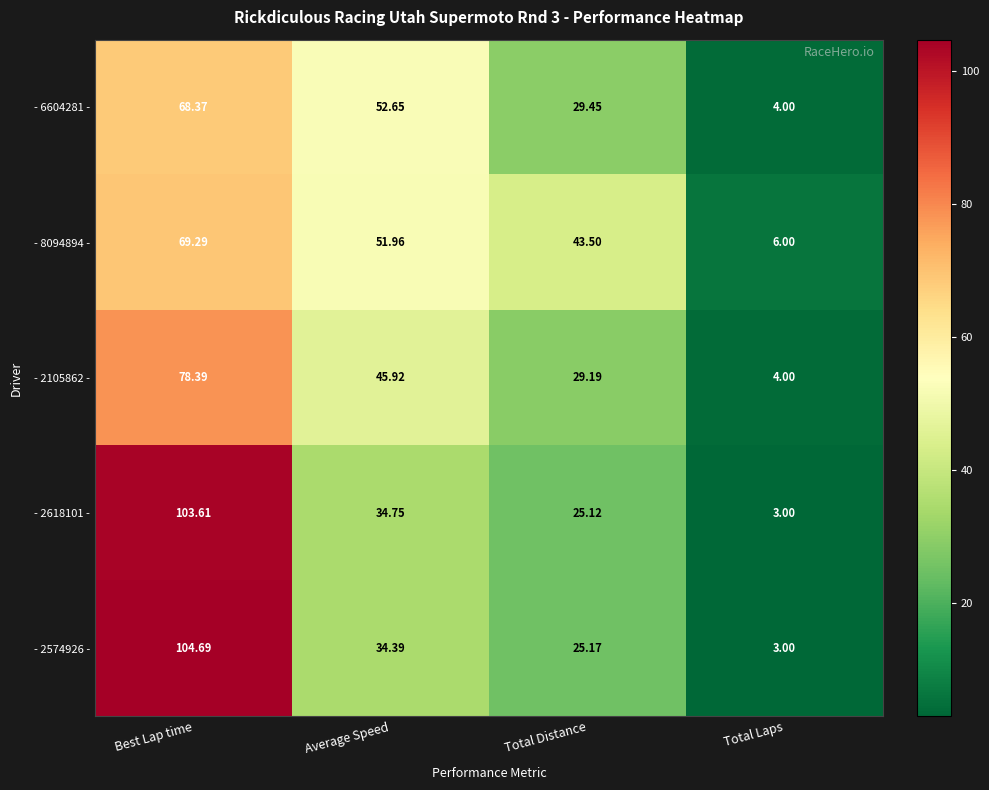

Rank the categories by - 2574926 - value from highest to lowest.

Best Lap time, Average Speed, Total Distance, Total Laps